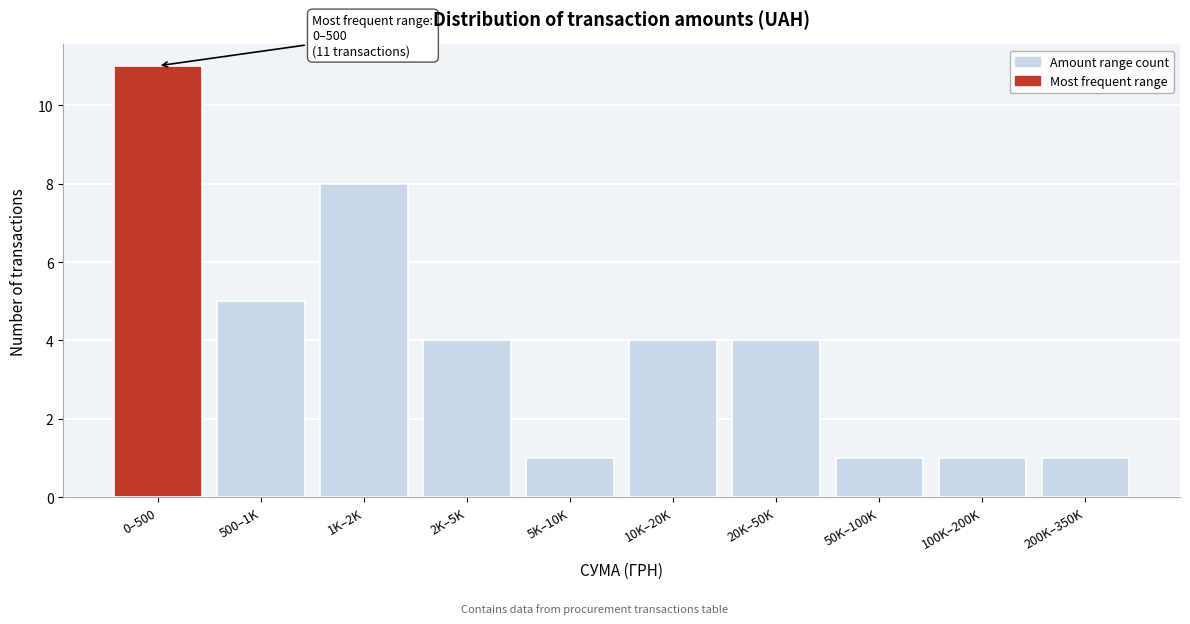

Reading left to right, extract all data points from this chart.

11	5	8	4	1	4	4	1	1	1